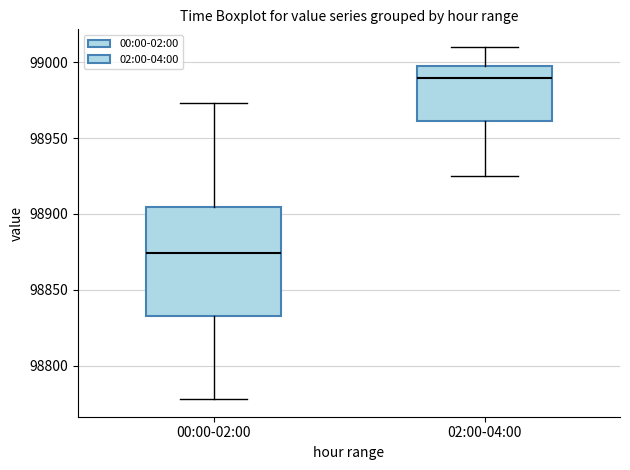

Comparing the boxes themselves (not the whiskers), which one is the tallest?

00:00-02:00